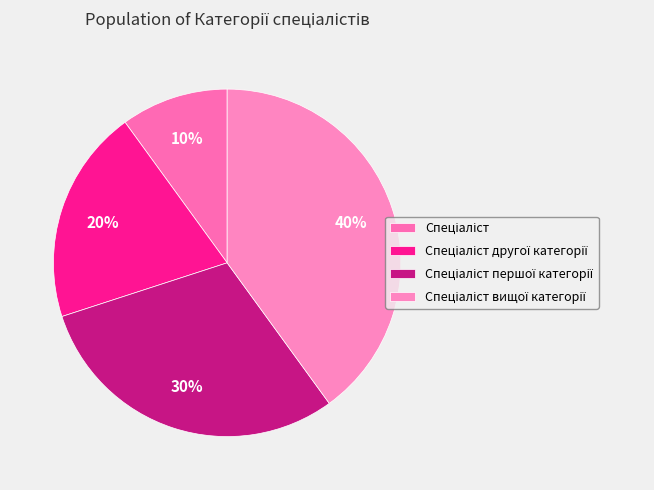

Which category has the biggest portion of the pie?

Спеціаліст вищої категорії